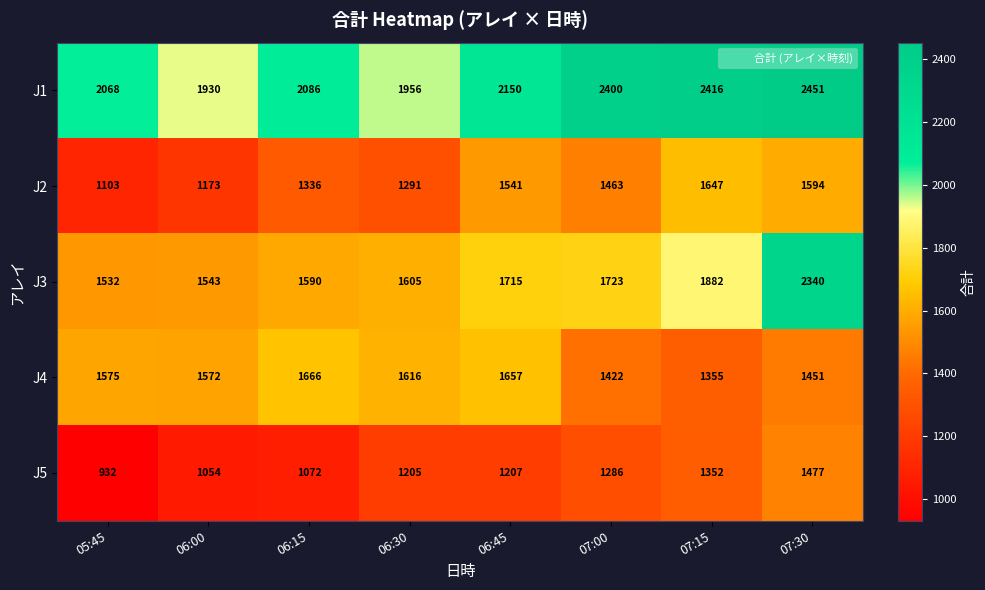

List the series in order of their peak value, lowest first.

J5, J2, J4, J3, J1